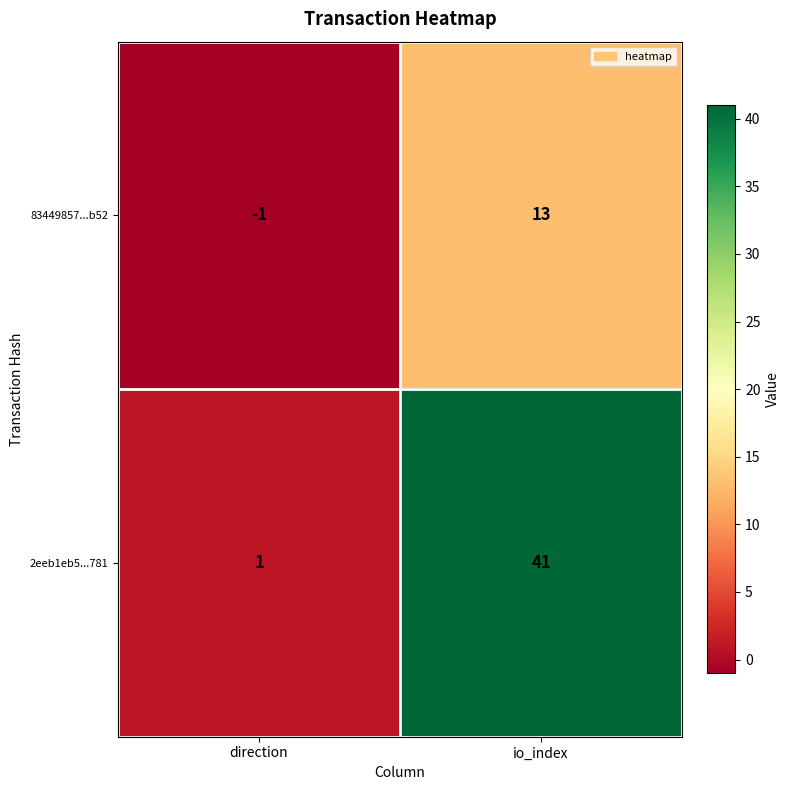

What is the maximum value shown in the chart?

41